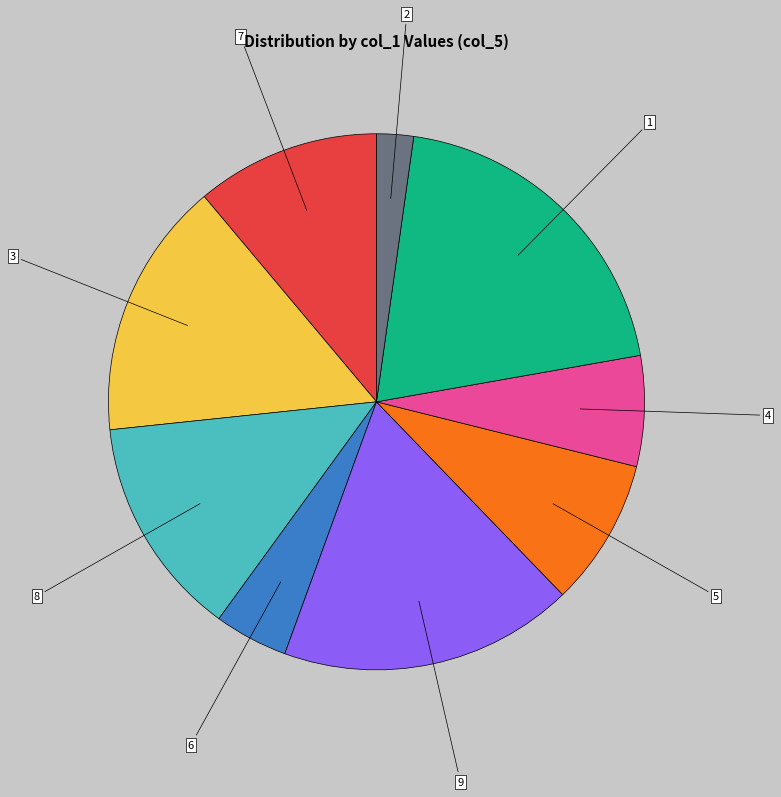

Does any single category account for the majority?

No